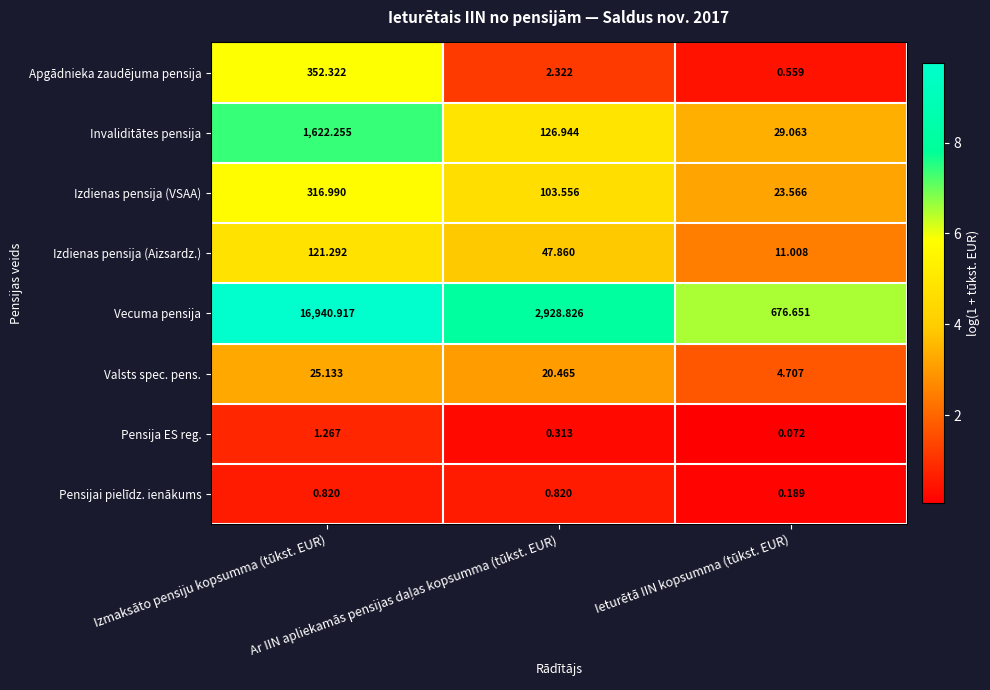

List the series in order of their peak value, lowest first.

Pensijai pielīdz. ienākums, Pensija ES reg., Valsts spec. pens., Izdienas pensija (Aizsardz.), Izdienas pensija (VSAA), Apgādnieka zaudējuma pensija, Invaliditātes pensija, Vecuma pensija